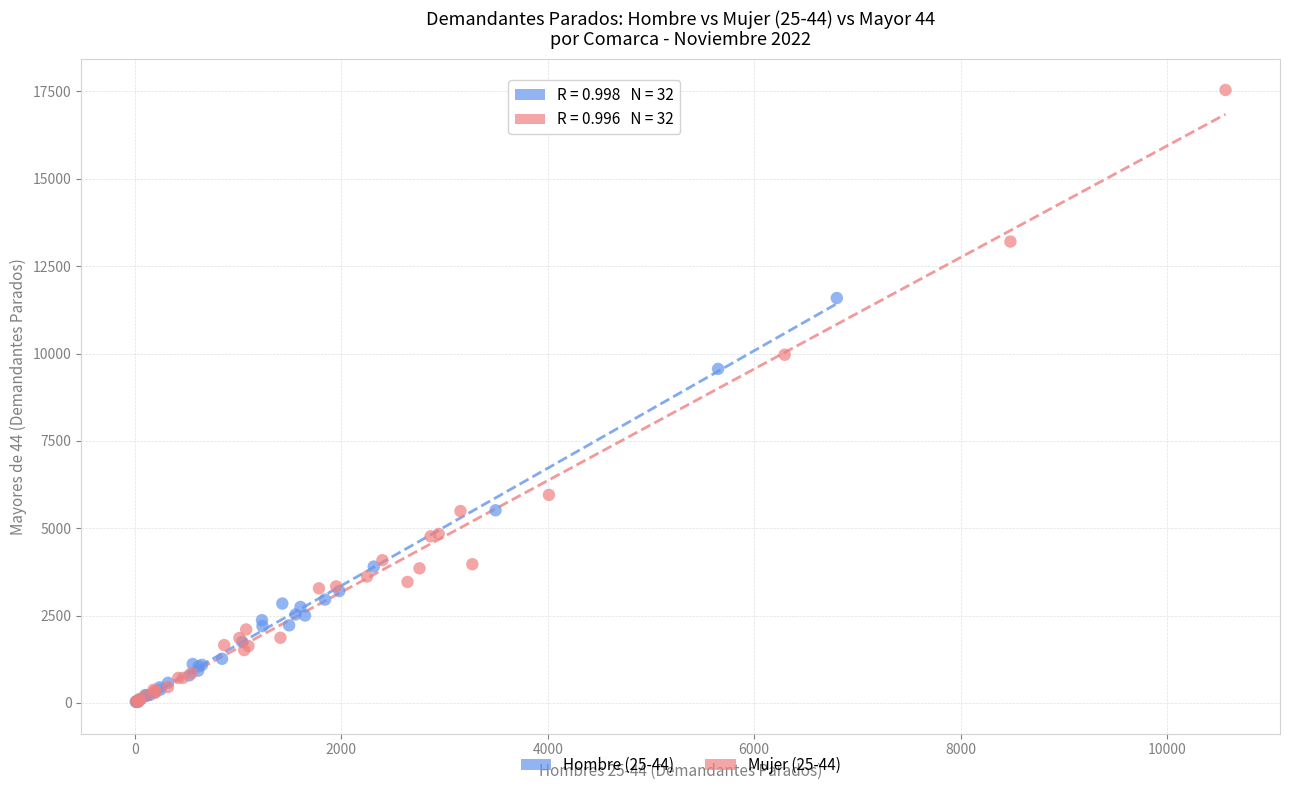

Which series contains the highest Y value?

Mujer (25-44)